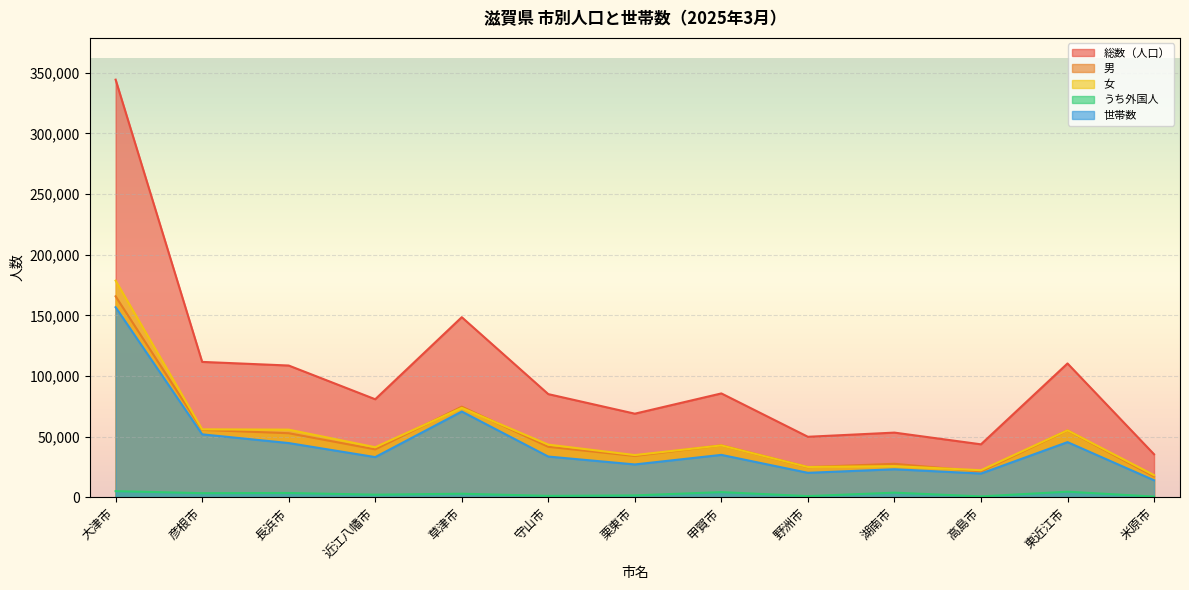

How many lines are shown in the chart?

5